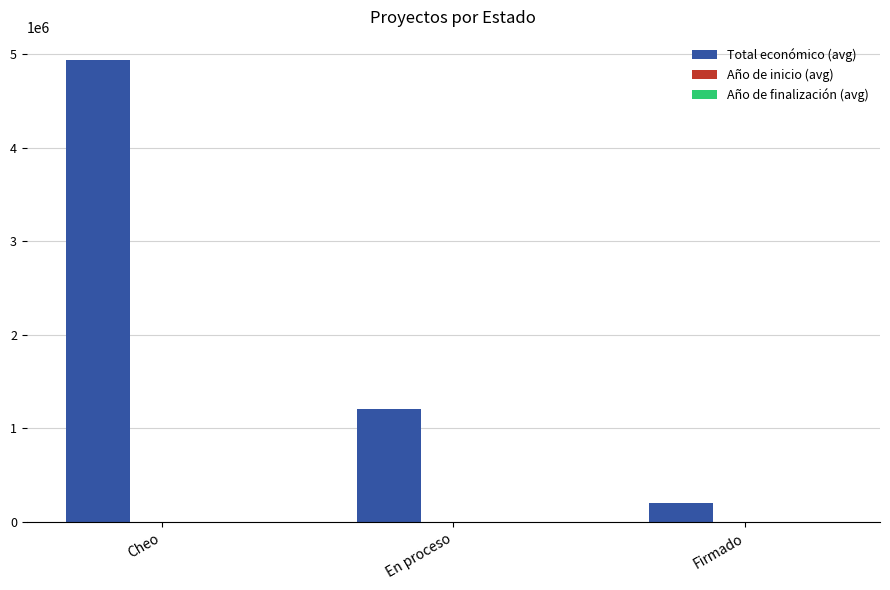

Which series has the largest total across all categories?

Total económico (avg)